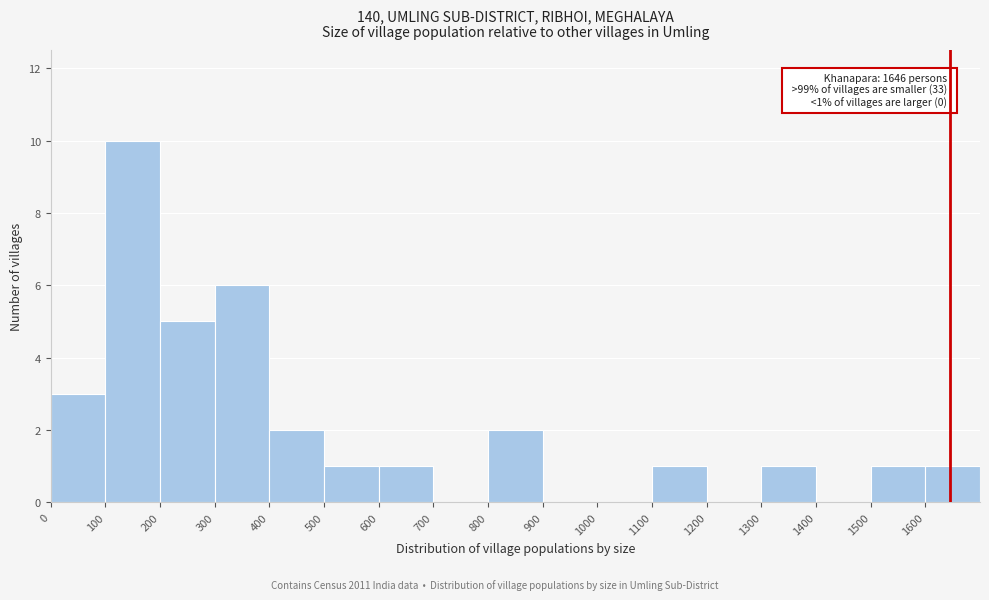

Which range on the x-axis has the tallest bar?

100 to 200